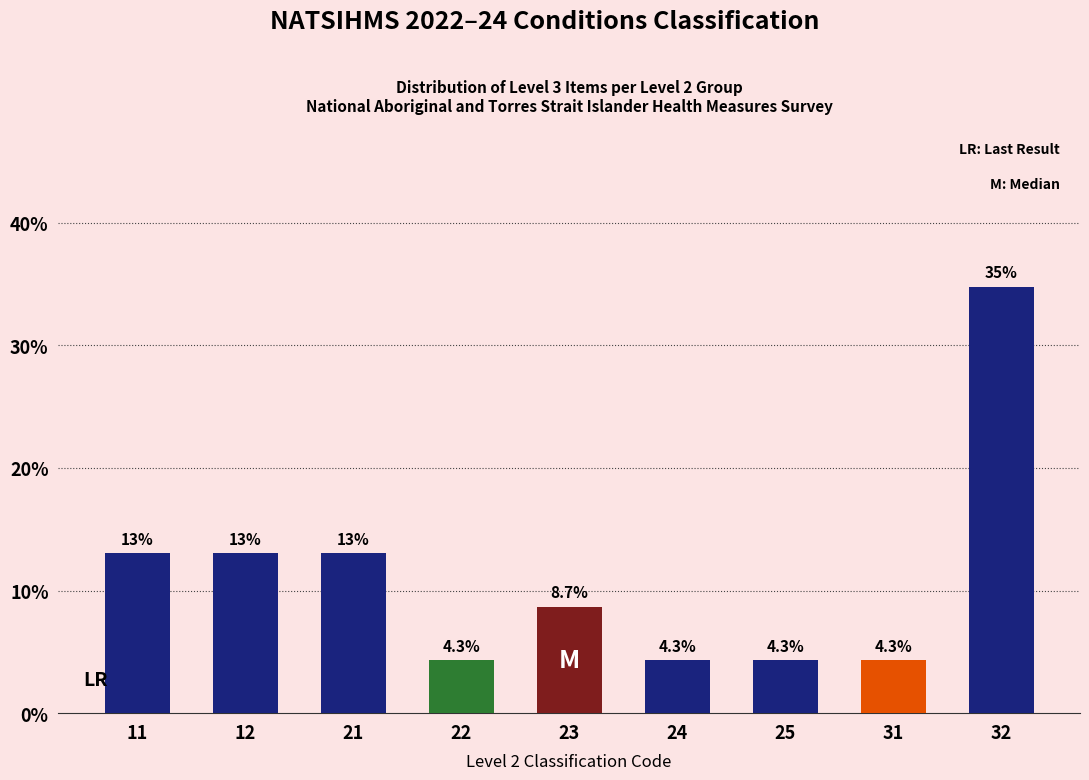

Reading left to right, transcribe all the data shown in this chart.

11=13.0	12=13.0	21=13.0	22=4.3	23=8.7	24=4.3	25=4.3	31=4.3	32=34.8